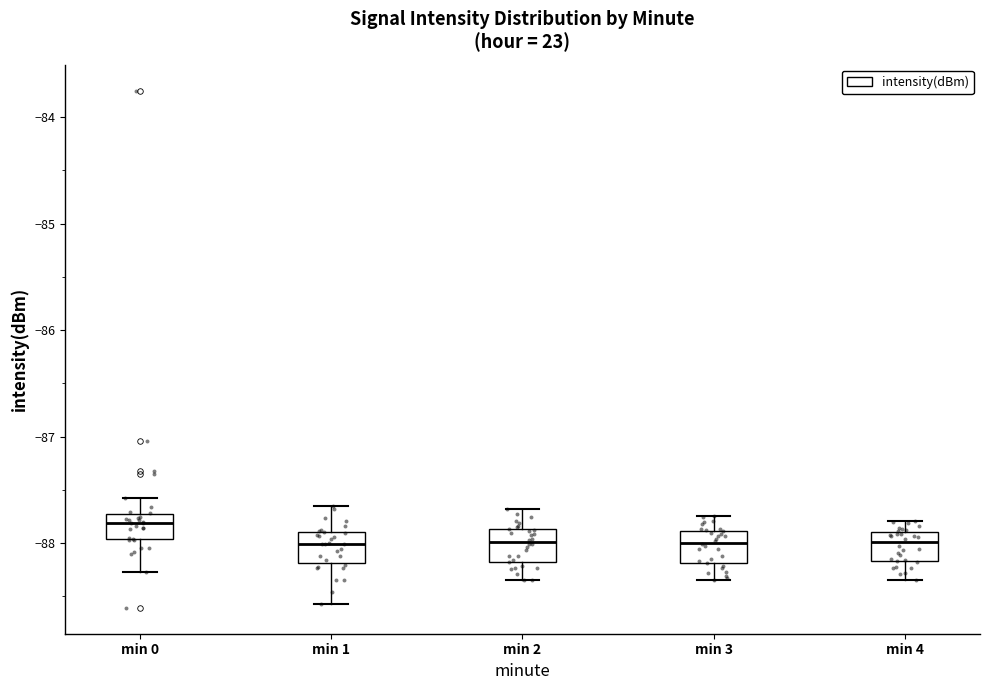

Where is the upper edge of the box for min 4 on the y-axis? The values are not printed on the chart, so give them approximately, as read against the axis.

-87.9